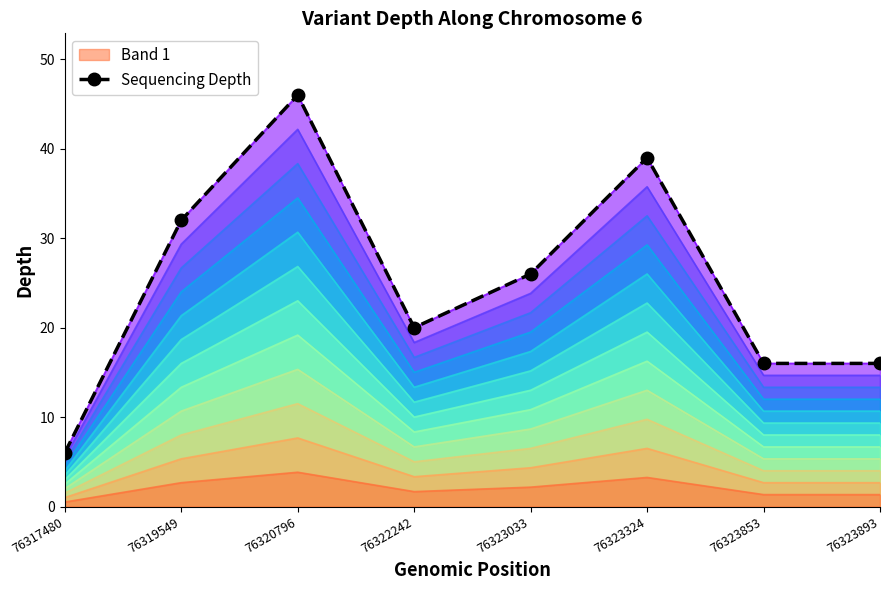

What is the value of the 8th point from the left?

16